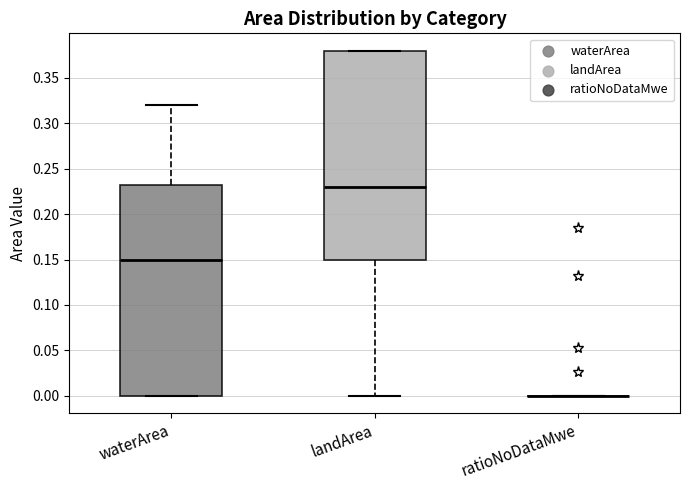

Reading left to right, transcribe this box plot: for each box, give where its median line is, the range the box spans, and where its two whiskers end, as read against the y-axis. The values are not printed on the chart, so give them approximately, as read against the axis.

waterArea: median 0.150, box 0.000 to 0.235, whiskers 0.000 to 0.320
landArea: median 0.230, box 0.150 to 0.380, whiskers 0.000 to 0.380
ratioNoDataMwe: box collapsed to a line at 0.000, whiskers 0.000 to 0.000